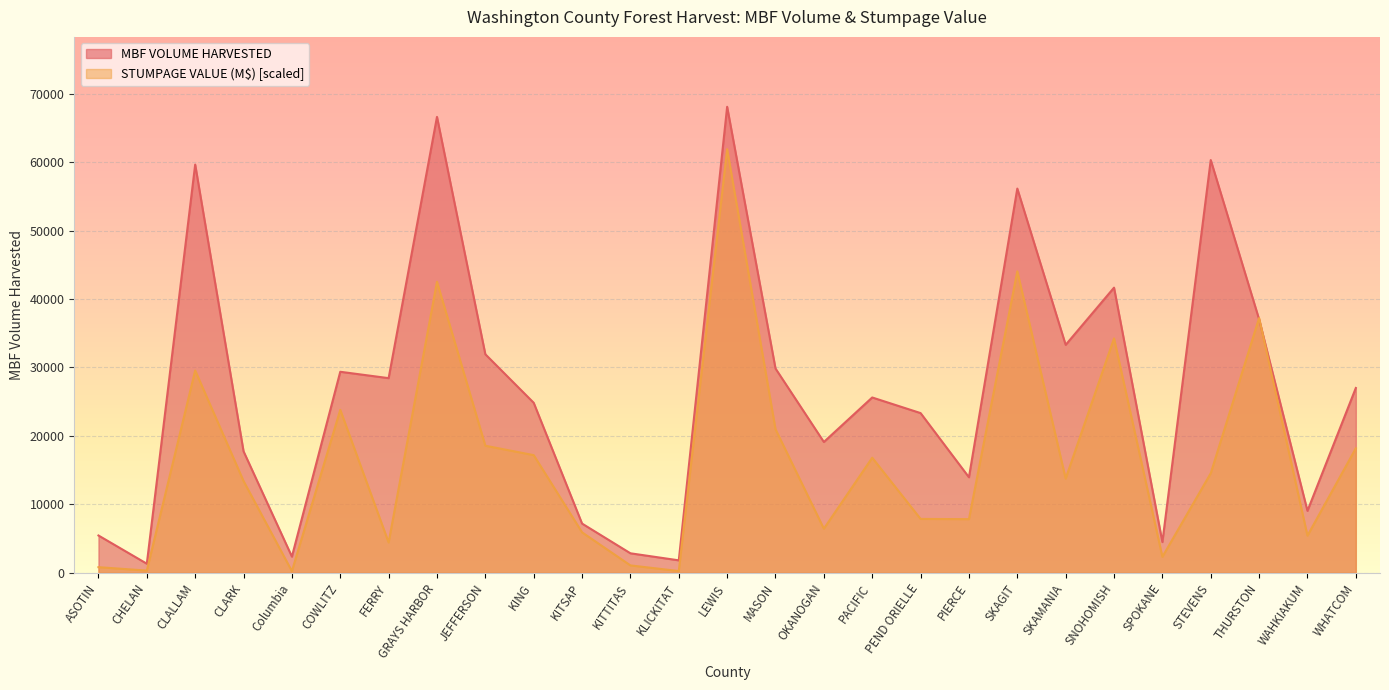

True or false: MBF VOLUME HARVESTED and STUMPAGE VALUE (M) intersect in this chart.

True